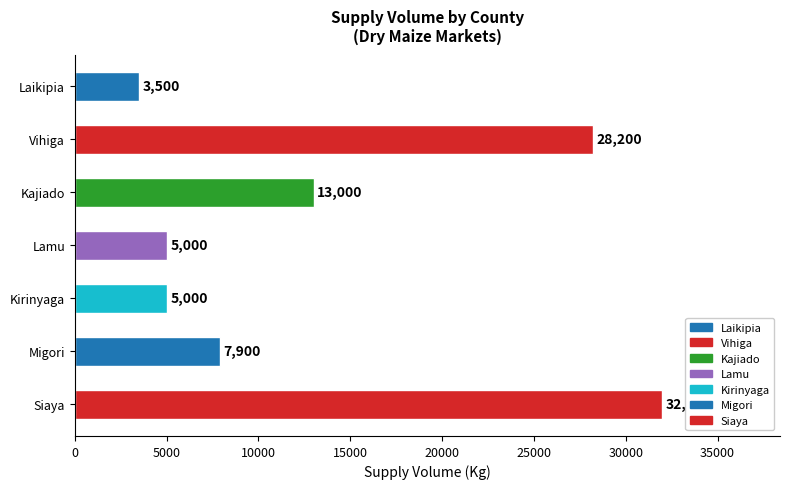

How many bars are there in total?

7